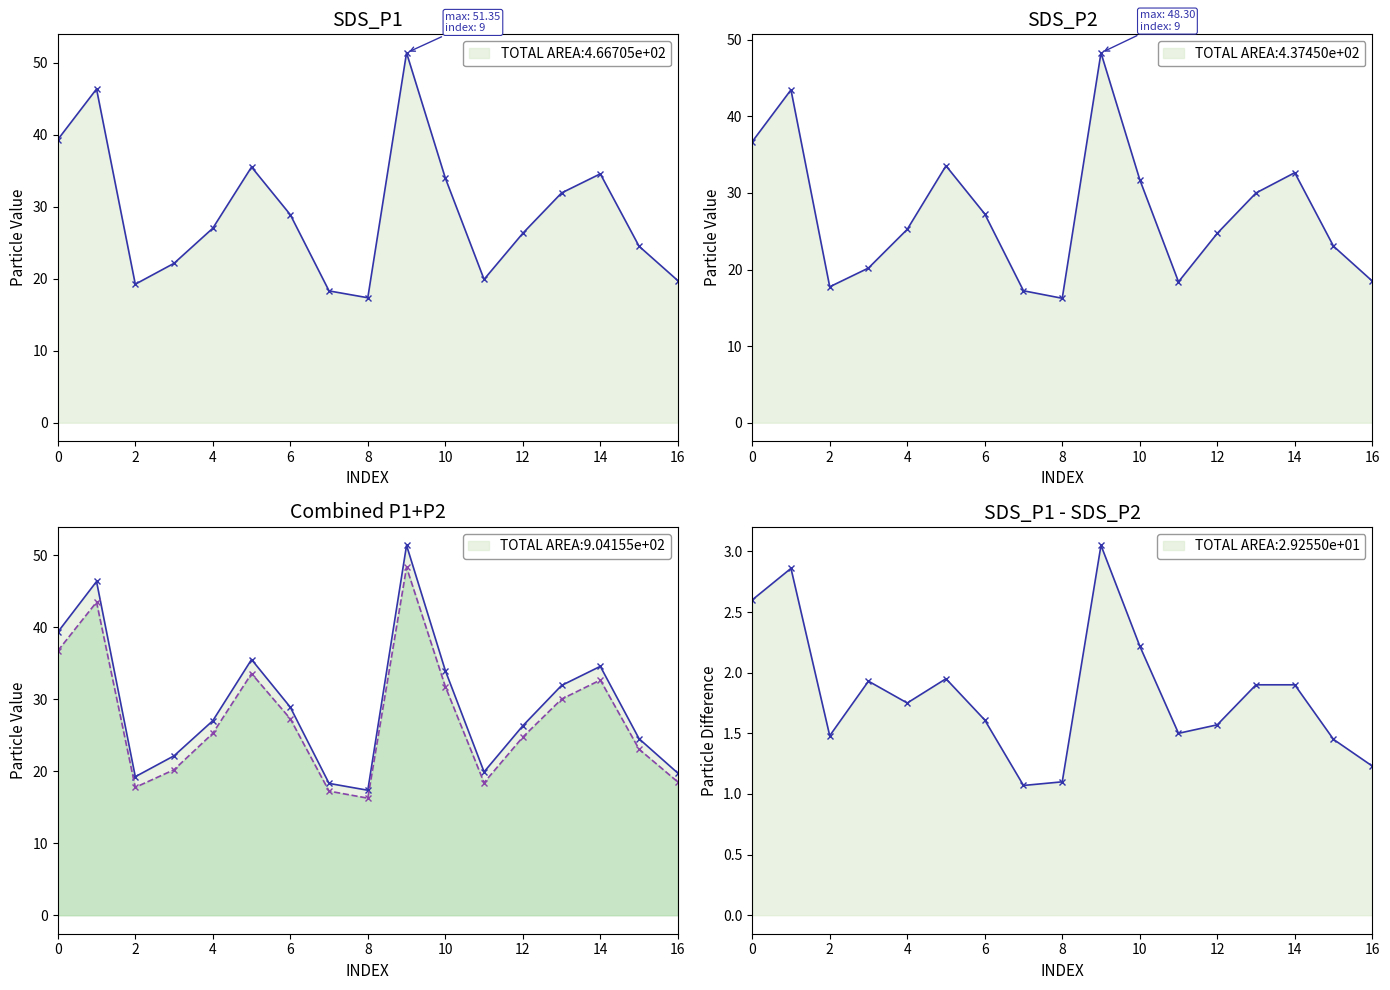

At 10, list the series in order from smallest to largest.

P1-P2 diff, SDS_P2, SDS_P1